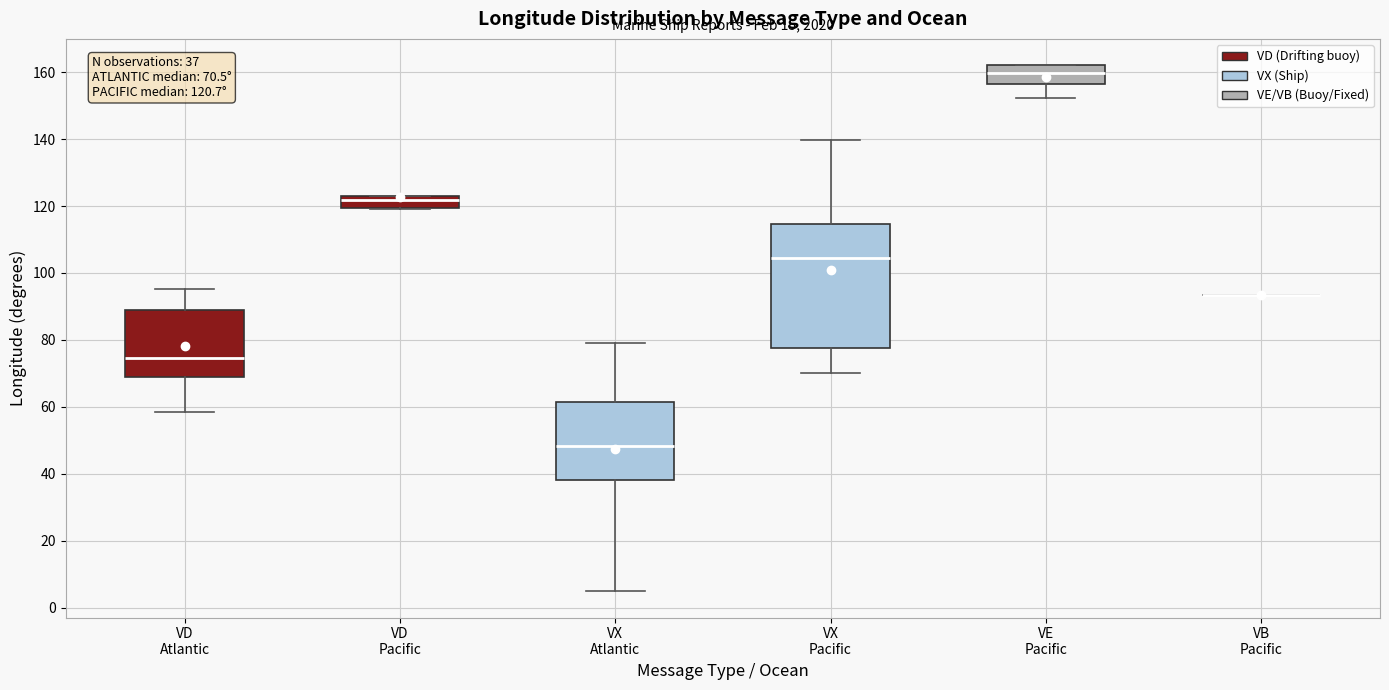

Comparing the boxes themselves (not the whiskers), which one is the tallest?

VX Pacific